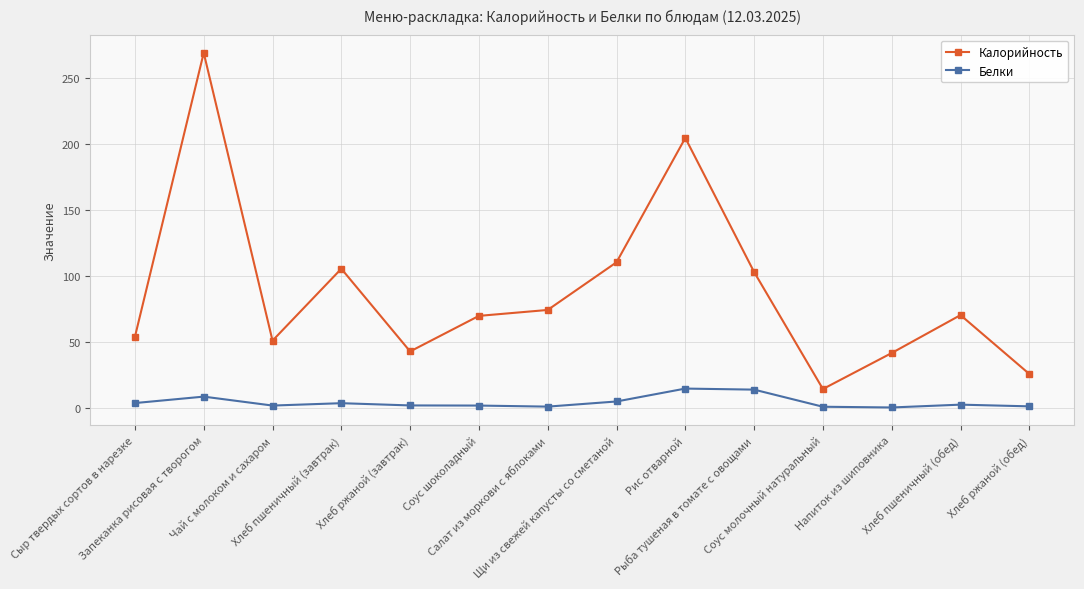

At which label is Калорийность closest to 141?

Щи из свежей капусты со сметаной